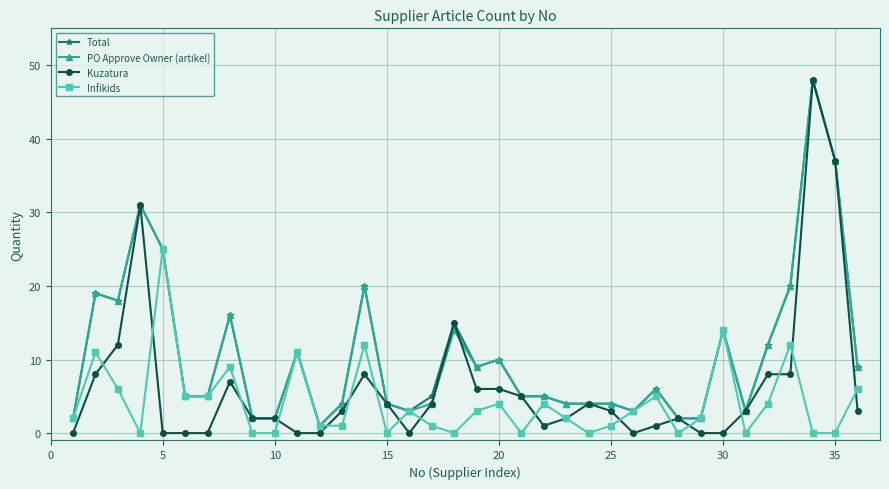

What is the greatest value displayed?

48